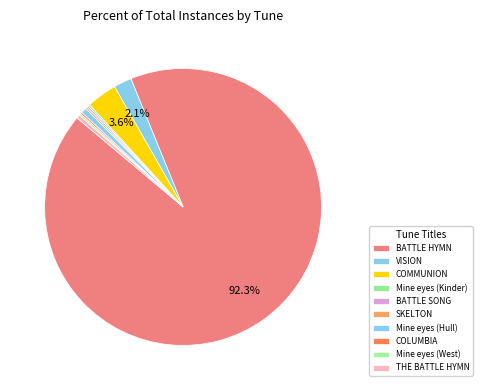

What portion of the pie excludes THE BATTLE HYMN?

99.6%